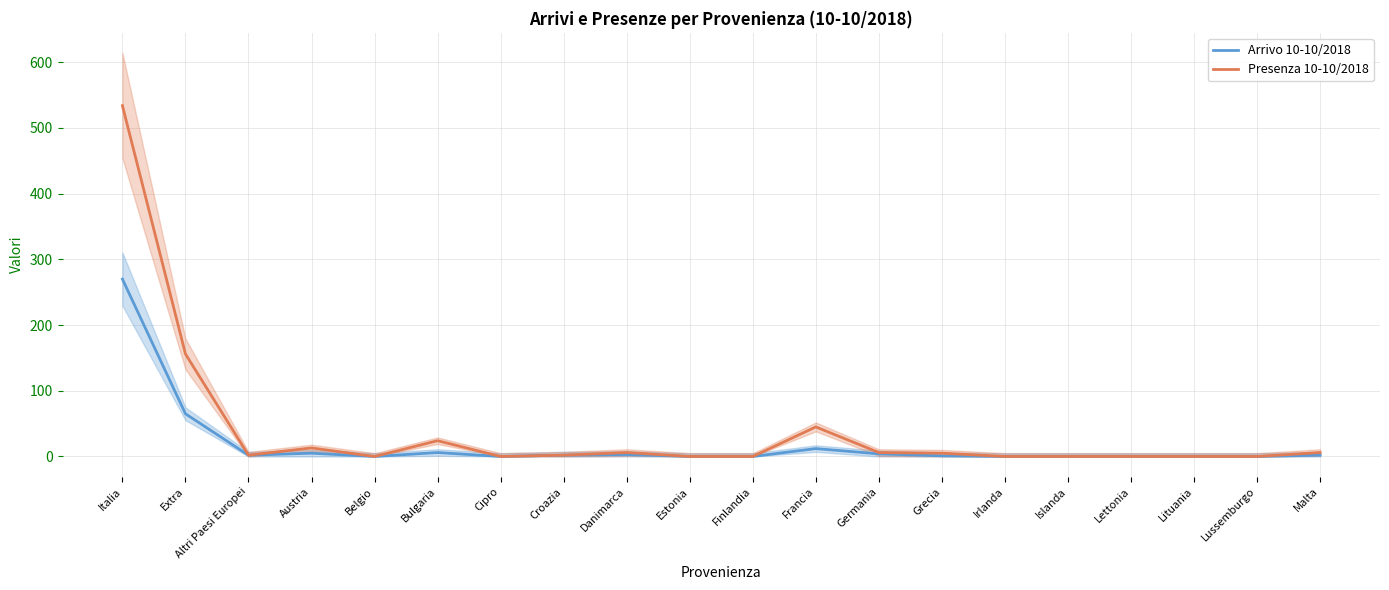

Reading left to right, list all the values displayed in this chart.

Arrivo 10-10/2018: 270	65	2	5	0	6	0	2	3	0	0	12	4	1	0	0	0	0	0	2
Presenza 10-10/2018: 534	156	2	13	0	24	0	2	6	0	0	45	6	5	0	0	0	0	0	6